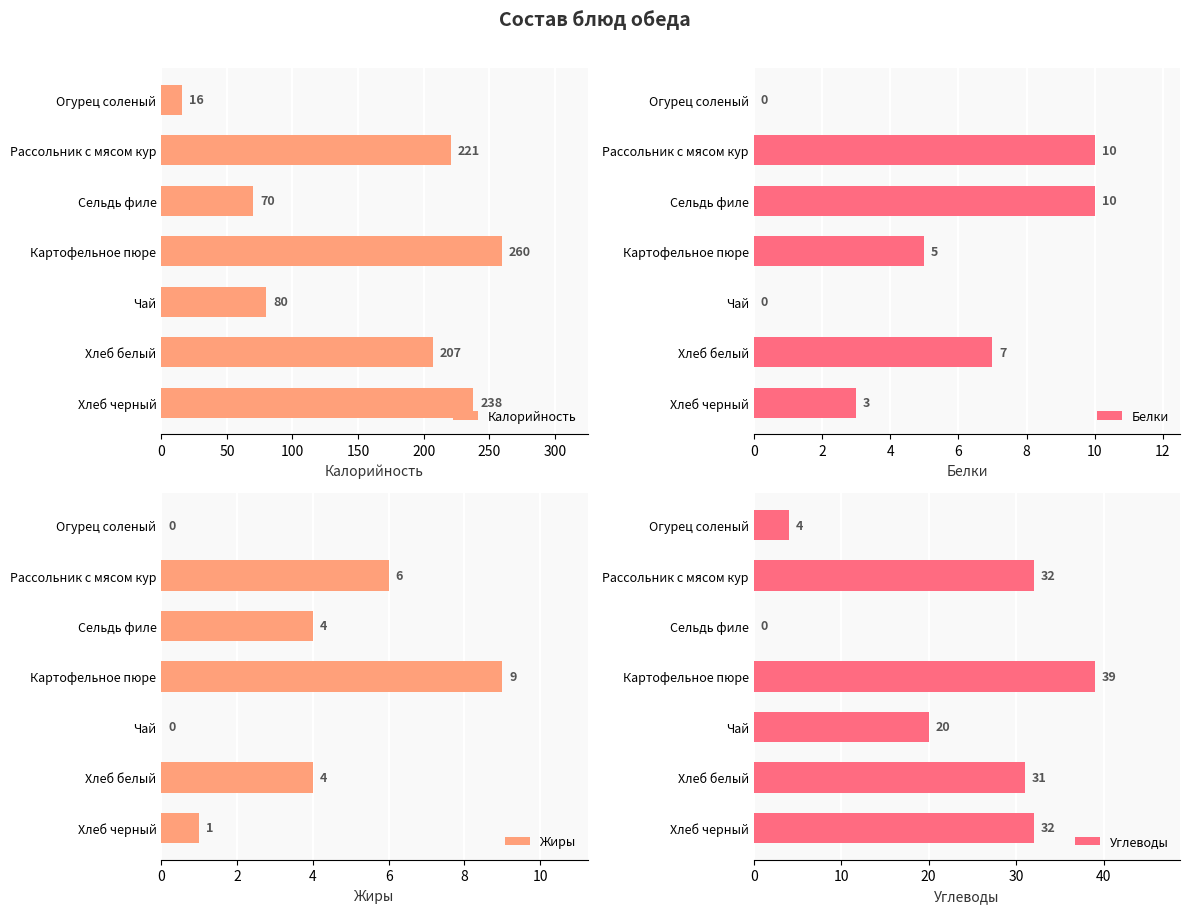

List the labels in order of Калорийность value, smallest first.

Огурец соленый, Сельдь филе, Чай, Хлеб белый, Рассольник с мясом кур, Хлеб черный, Картофельное пюре